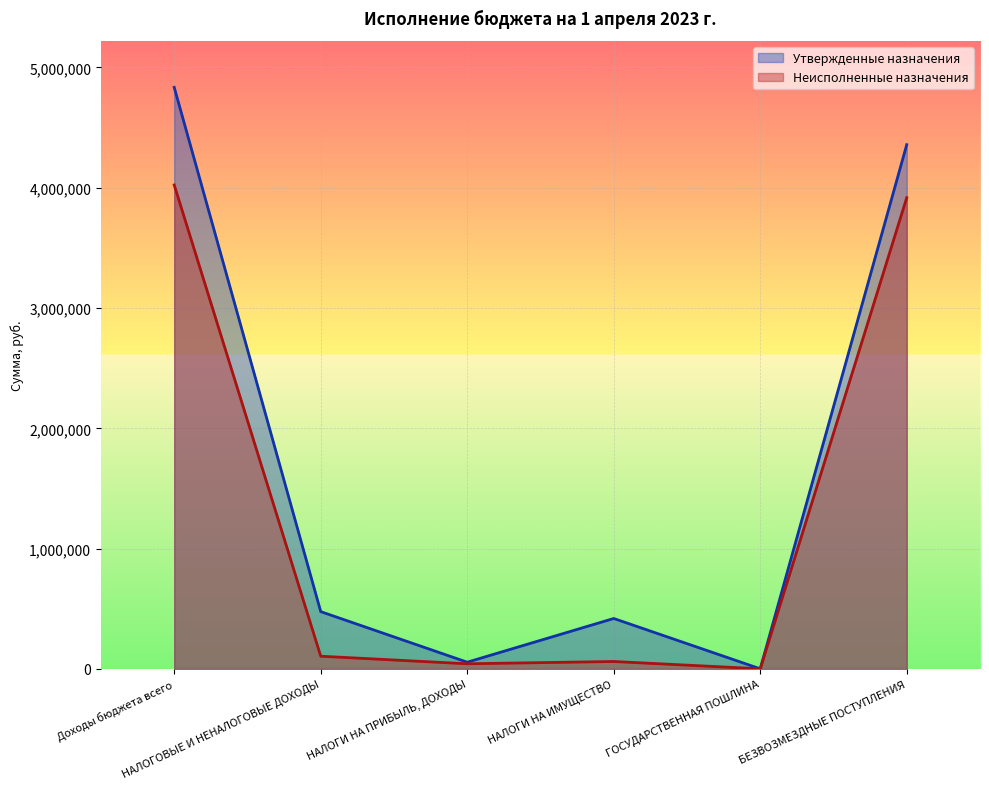

True or false: Неисполненные назначения and Утвержденные назначения cross at least once.

False